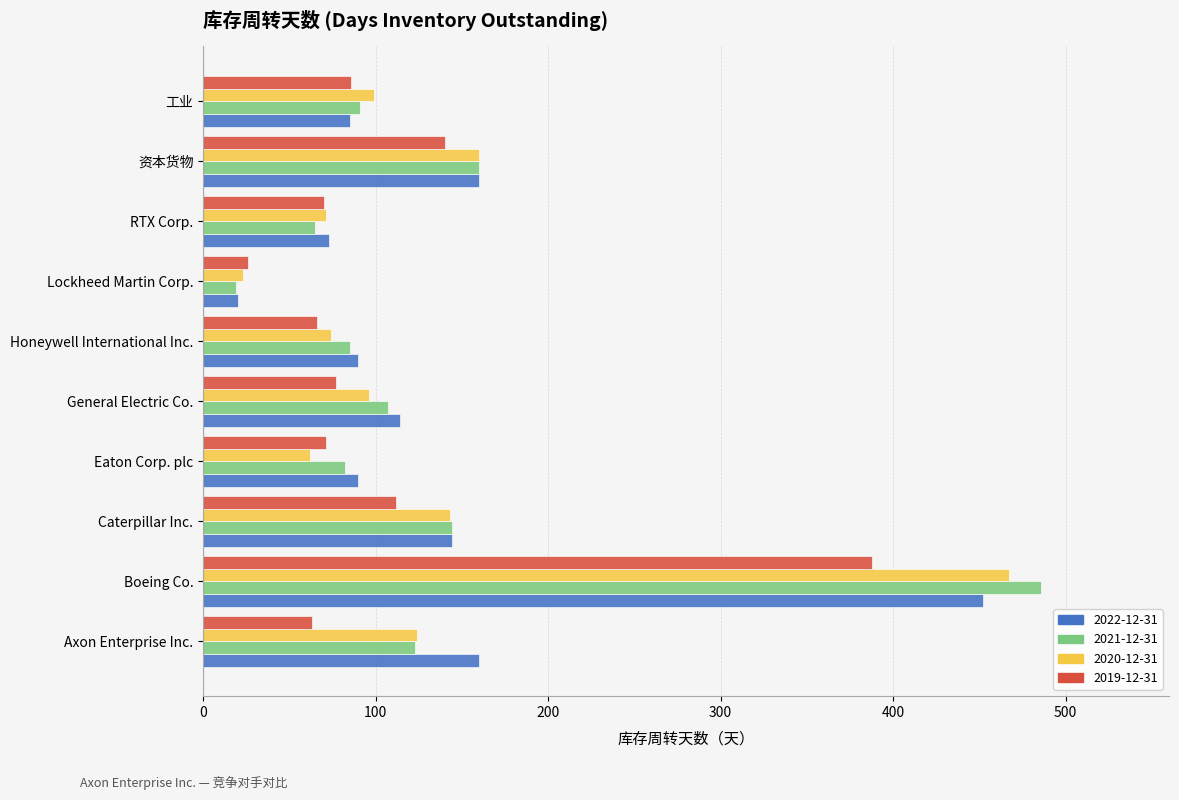

At which label is 2019-12-31 closest to 207?

资本货物